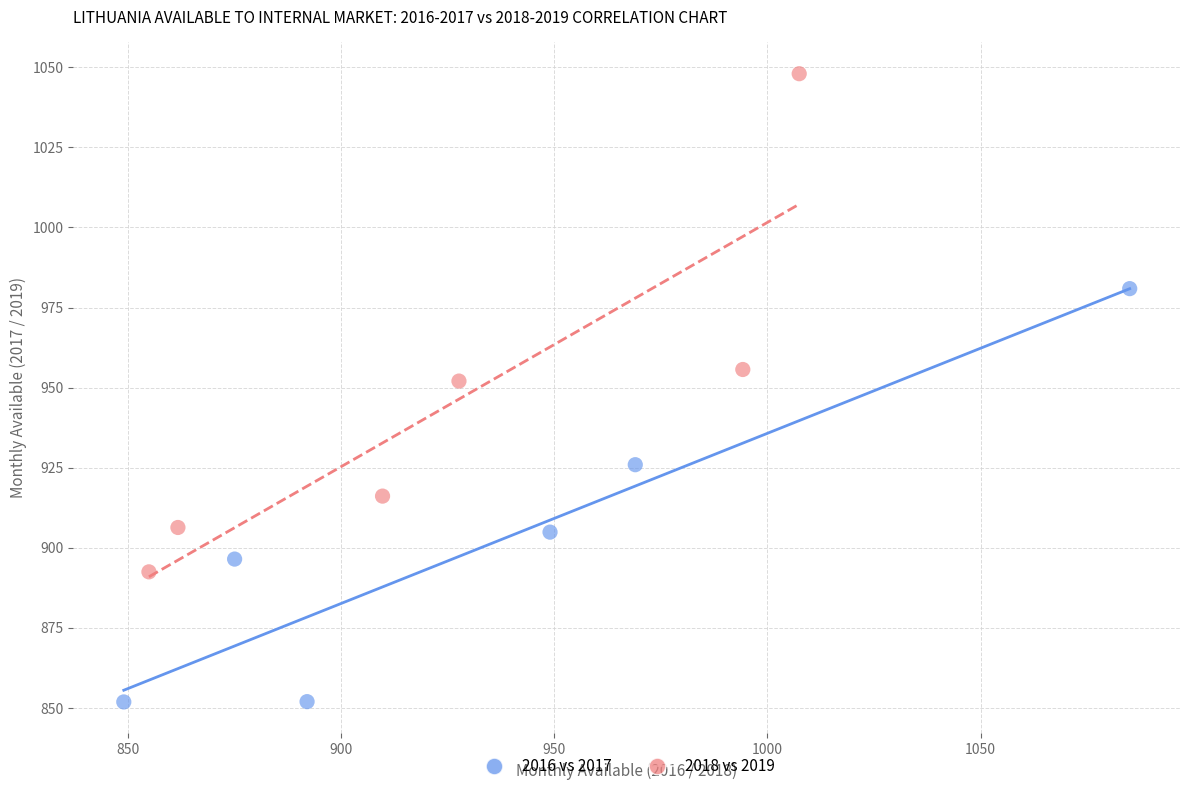

What are all the series names shown in the legend?

2016 vs 2017, 2018 vs 2019